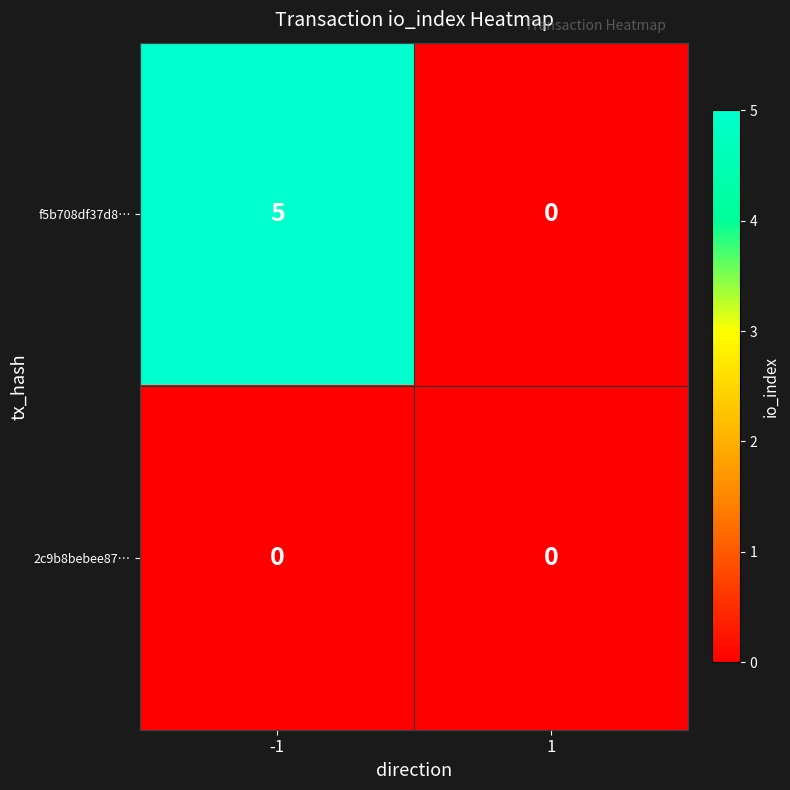

What is the maximum value shown in the chart?

5